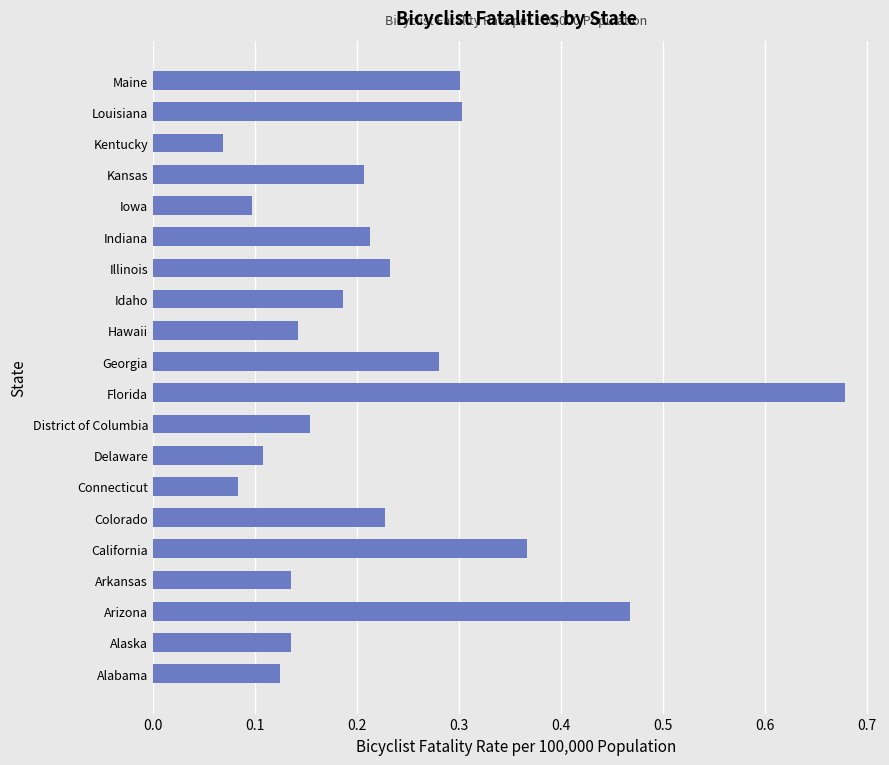

How many values are between 0 and 1?

20